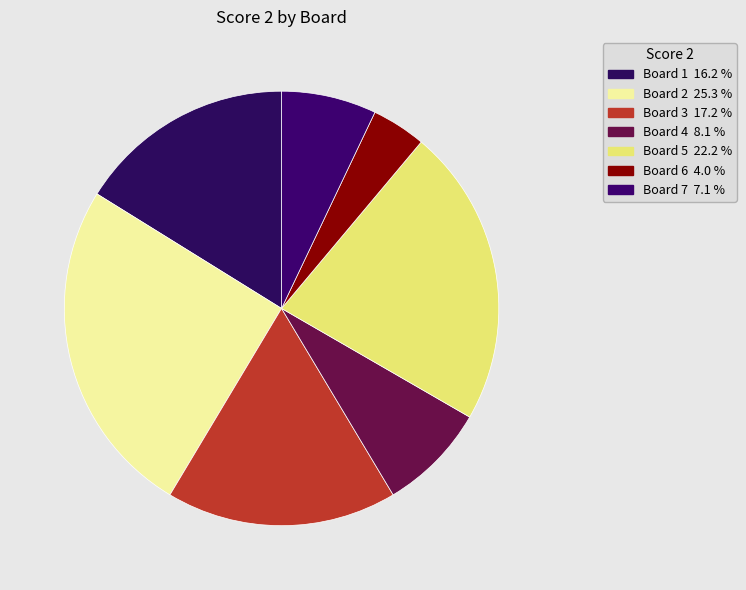

To the nearest percent, what is the combined percentage of Board 1 and Board 4?

24%